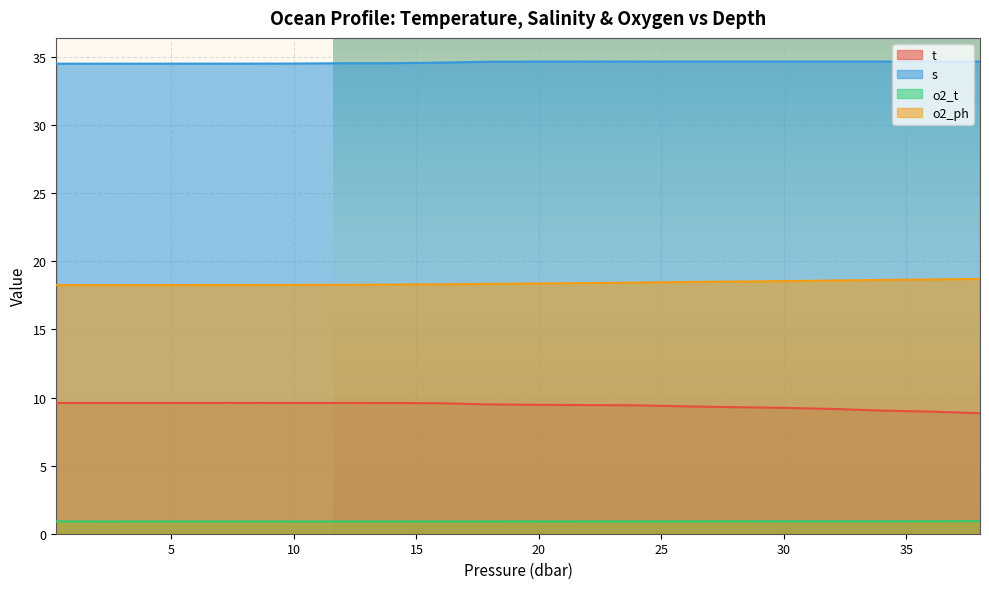

Reading left to right, list all the values displayed in this chart.

t: 0.3=9.6	1.9=9.6	3.9=9.6	6.0=9.6	8.0=9.6	9.9=9.6	12.0=9.6	14.0=9.6	16.0=9.6	18.0=9.5	20.0=9.5	22.0=9.4	24.0=9.4	26.0=9.4	28.0=9.3	30.0=9.2	32.0=9.2	34.0=9.0	36.0=9.0	38.0=8.8
s: 0.3=34.5	1.9=34.5	3.9=34.5	6.0=34.5	8.0=34.5	9.9=34.5	12.0=34.5	14.0=34.6	16.0=34.6	18.0=34.7	20.0=34.7	22.0=34.7	24.0=34.7	26.0=34.7	28.0=34.7	30.0=34.7	32.0=34.7	34.0=34.7	36.0=34.7	38.0=34.7
o2_t: 0.3=0.9	1.9=0.9	3.9=0.9	6.0=0.9	8.0=0.9	9.9=0.9	12.0=0.9	14.0=0.9	16.0=0.9	18.0=0.9	20.0=0.9	22.0=0.9	24.0=0.9	26.0=0.9	28.0=0.9	30.0=0.9	32.0=0.9	34.0=0.9	36.0=0.9	38.0=0.9
o2_ph: 0.3=18.3	1.9=18.3	3.9=18.3	6.0=18.3	8.0=18.3	9.9=18.3	12.0=18.3	14.0=18.3	16.0=18.3	18.0=18.3	20.0=18.4	22.0=18.4	24.0=18.4	26.0=18.5	28.0=18.5	30.0=18.6	32.0=18.6	34.0=18.6	36.0=18.7	38.0=18.7